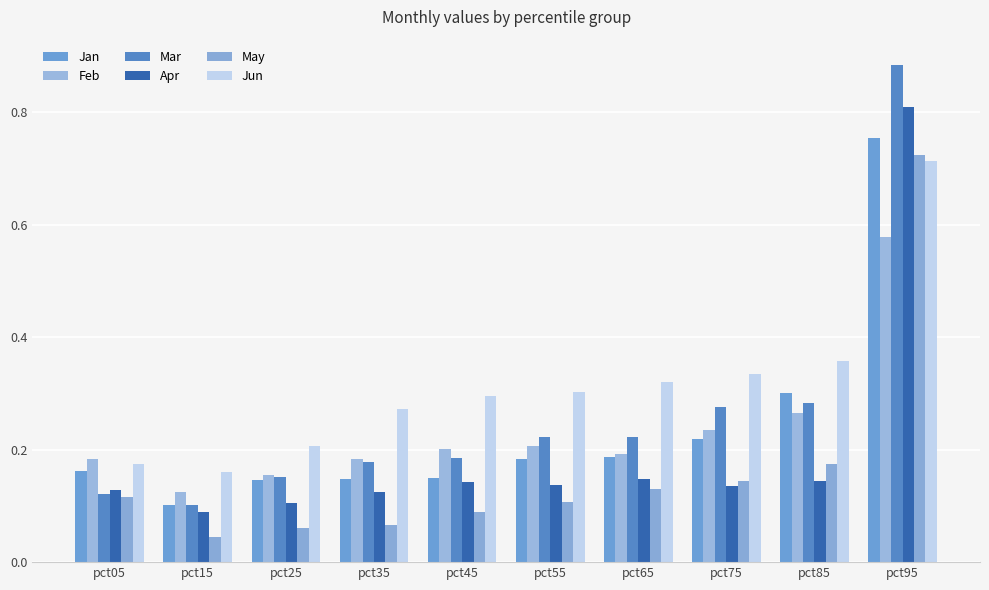

What is the difference between the second highest and second lowest values in the Jun series?

0.2